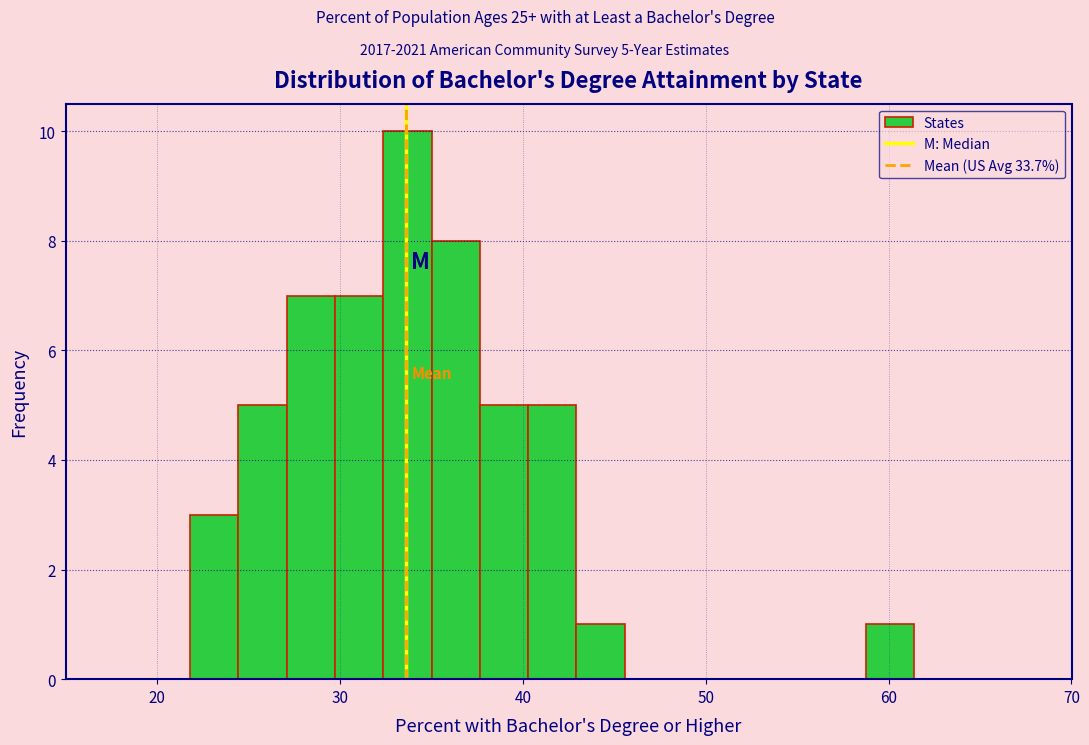

Around what value on the x-axis is the tallest bar? Give the approximate position of its centre, as read against the axis.

34